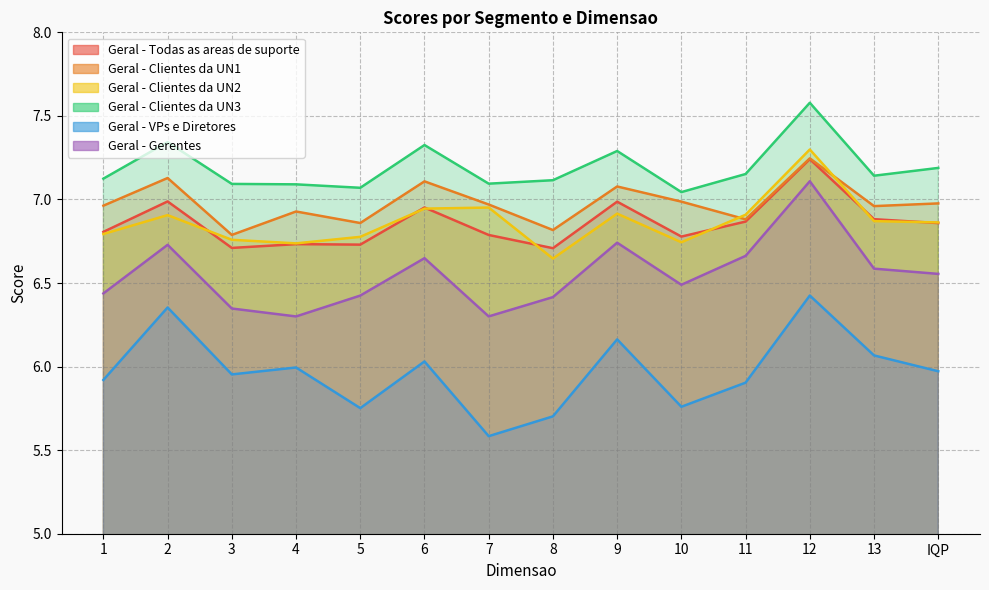

At which category does Geral - Clientes da UN1 reach its first local valley?

3